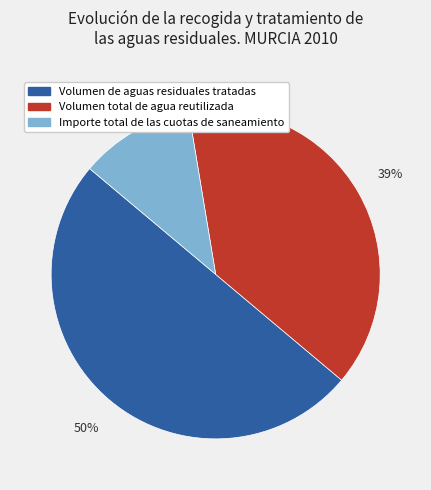

Which category has the biggest portion of the pie?

Volumen de aguas residuales tratadas